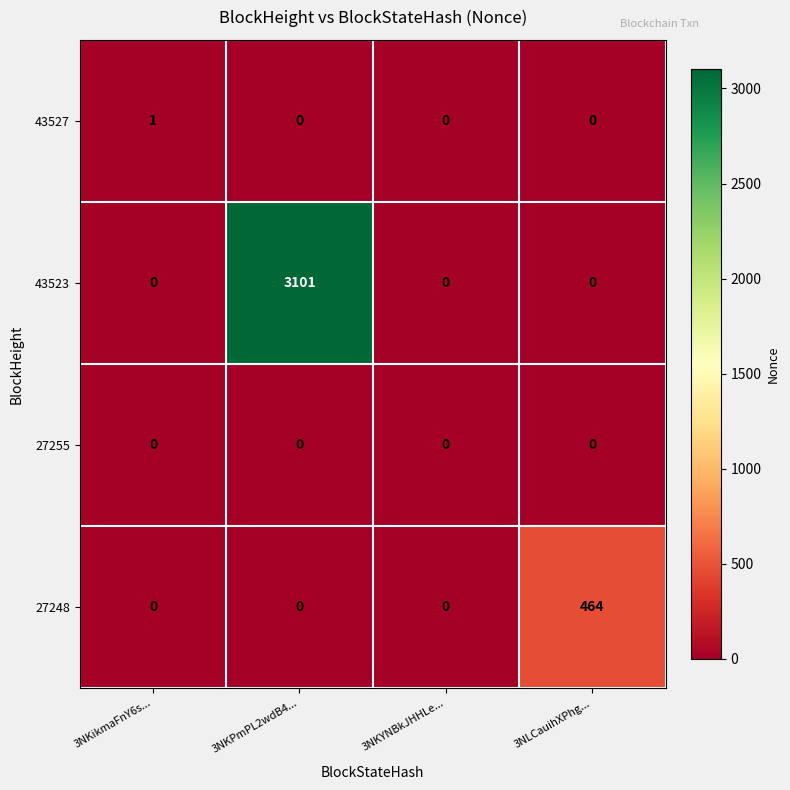

How many 43527 values are between 0 and 1?

4